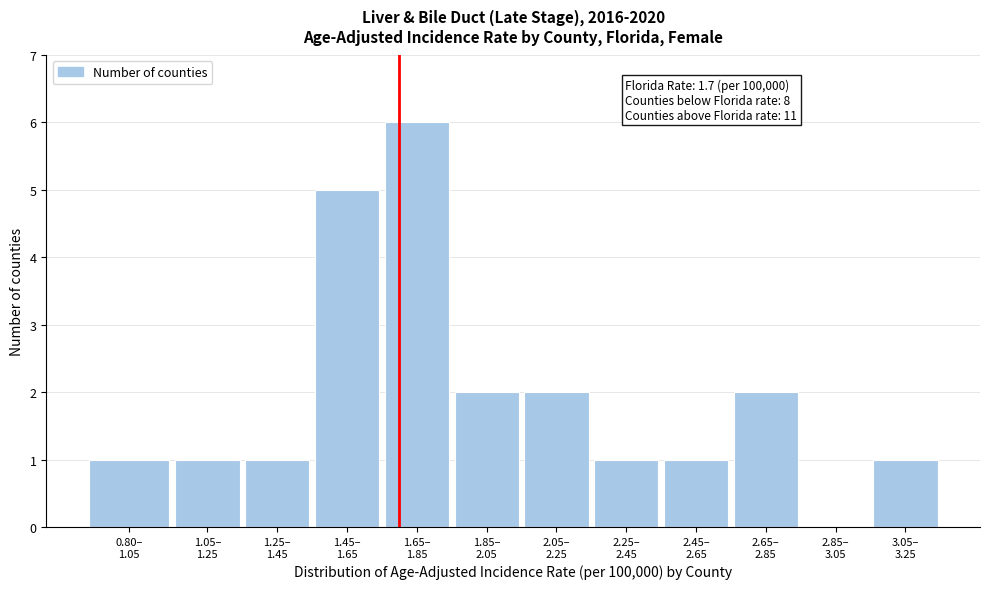

What is the sum of all values?

23